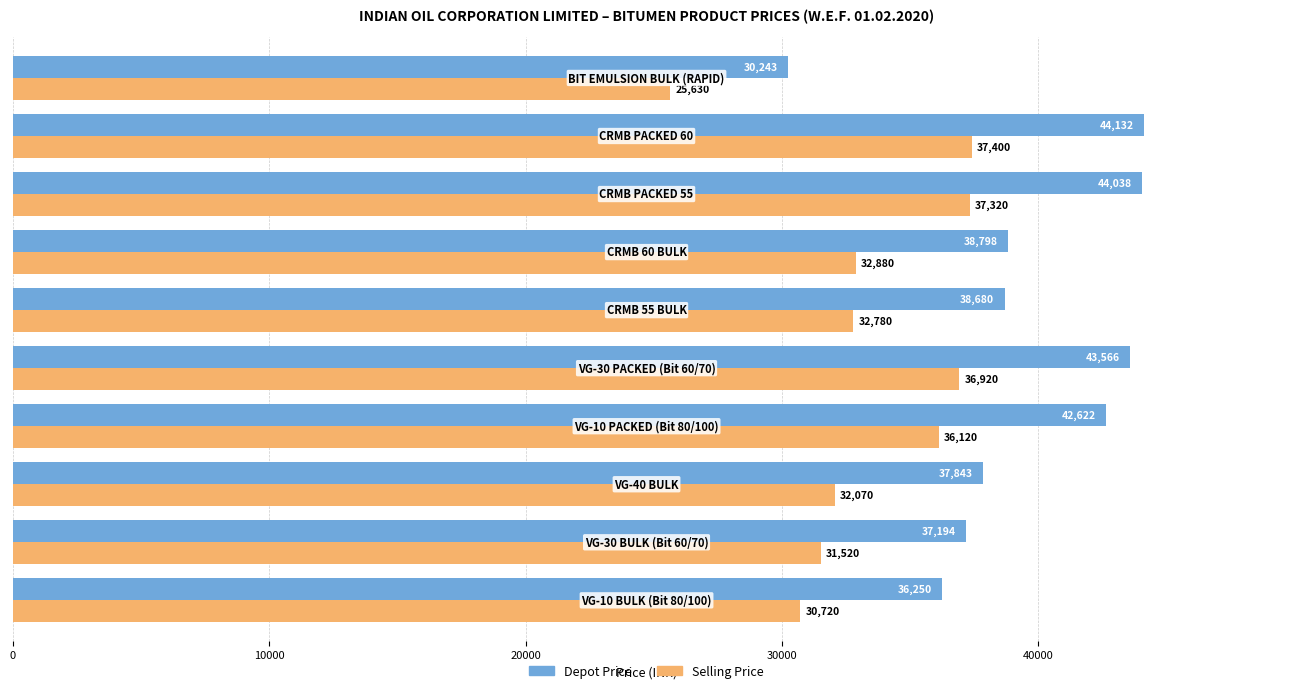

Which series has the widest spread of values?

Depot Price